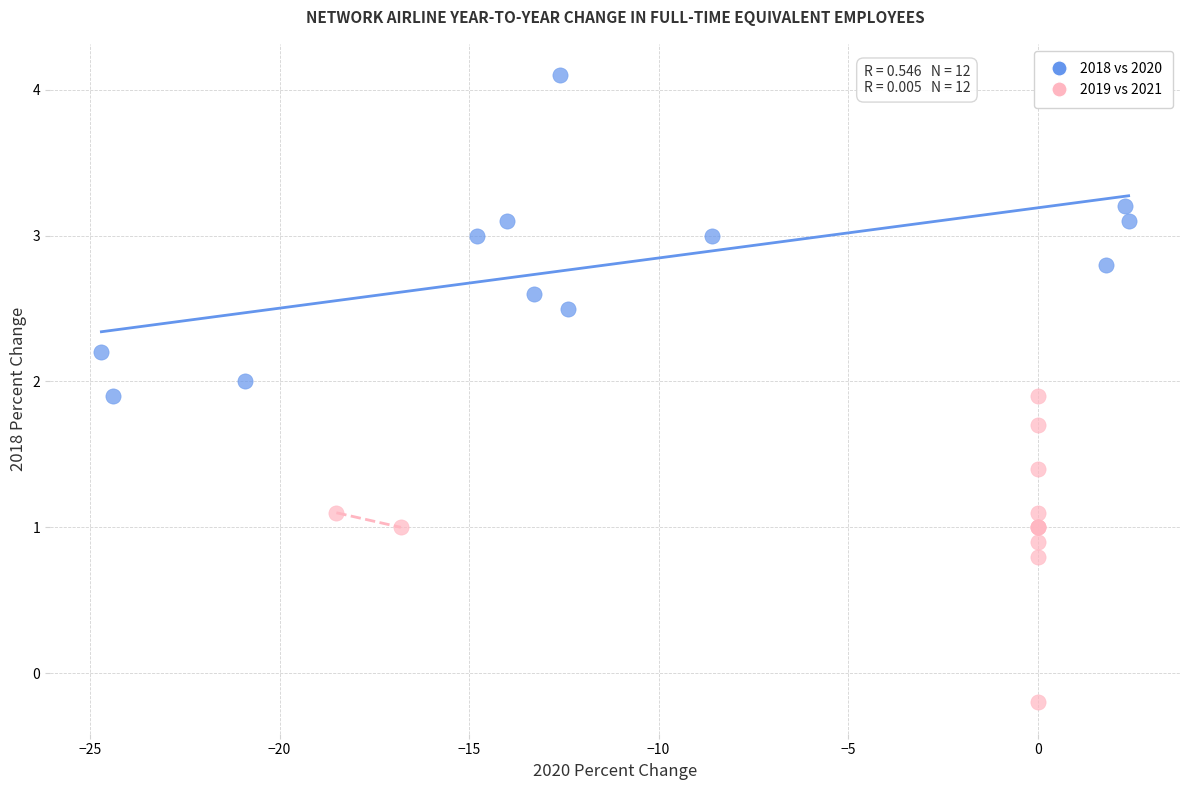

Which series contains the highest Y value?

2018 vs 2020